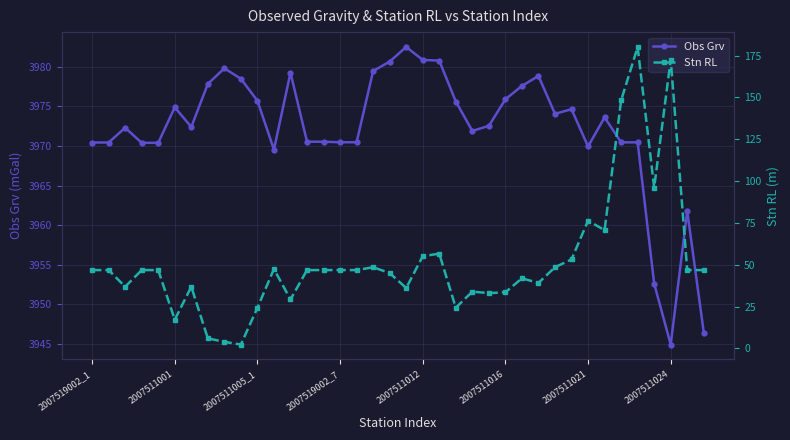

What is the sum of all Stn RL values?

1965.8